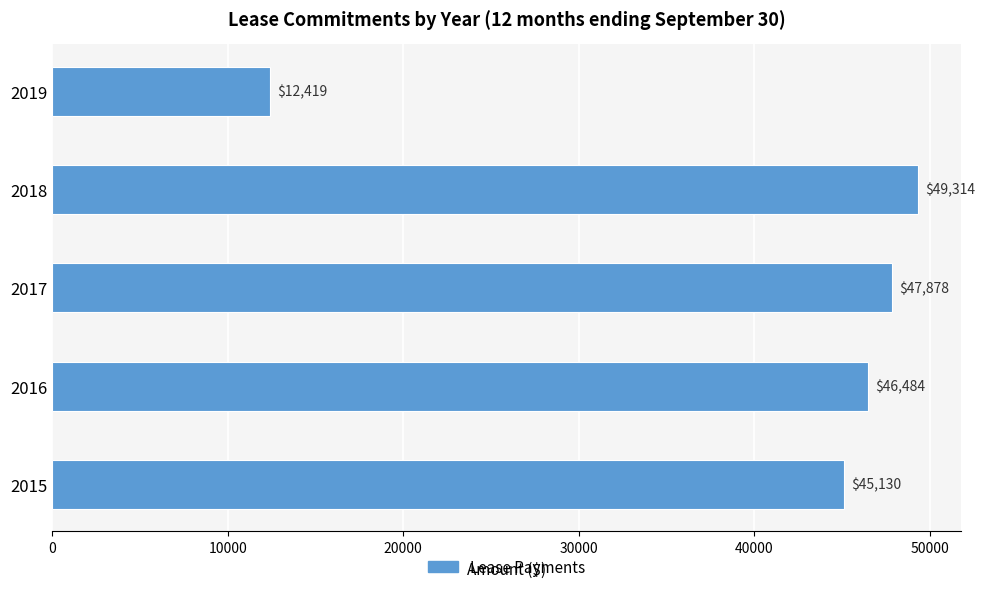

What is the ratio of the value at 2016 to the value at 2017?

1.0